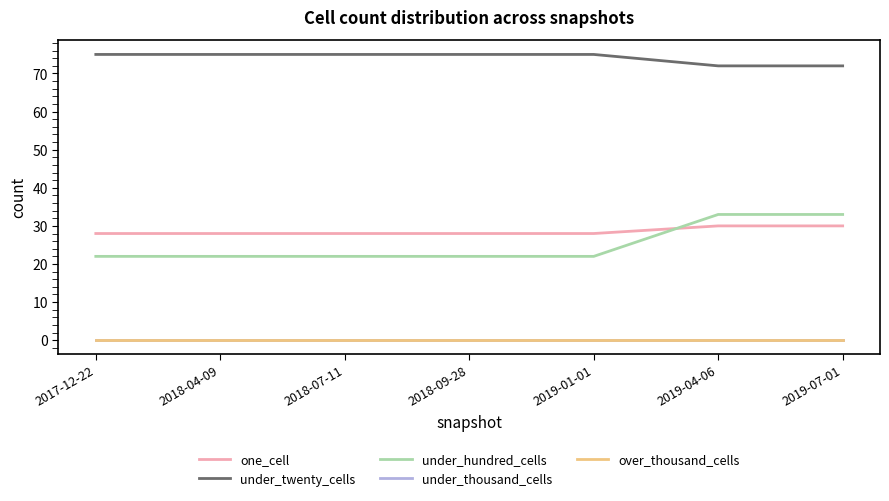

How many values in the under_hundred_cells series exceed 22?

2